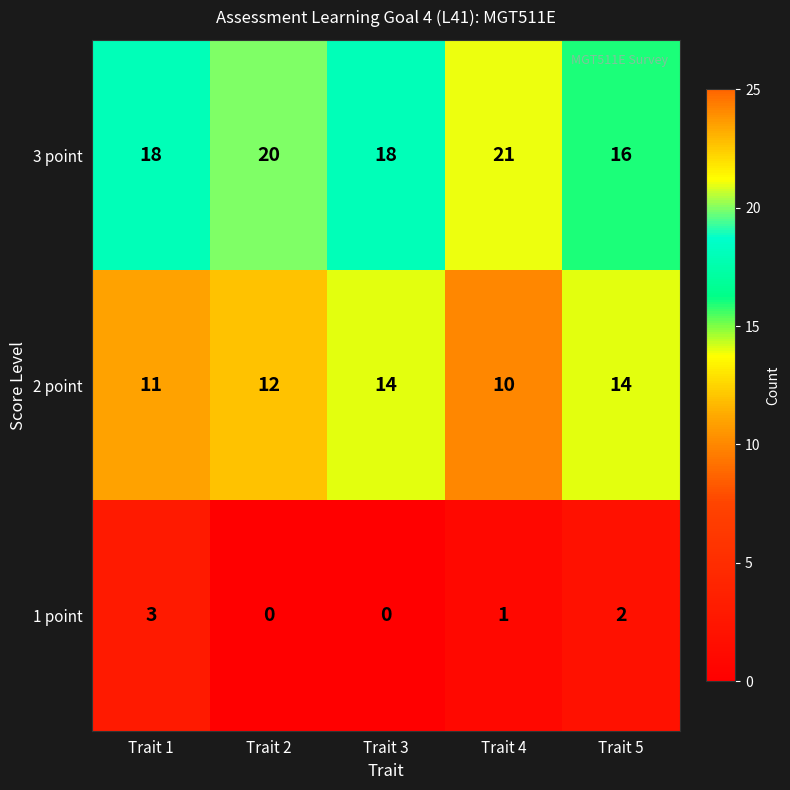

What is the maximum value shown in the chart?

21